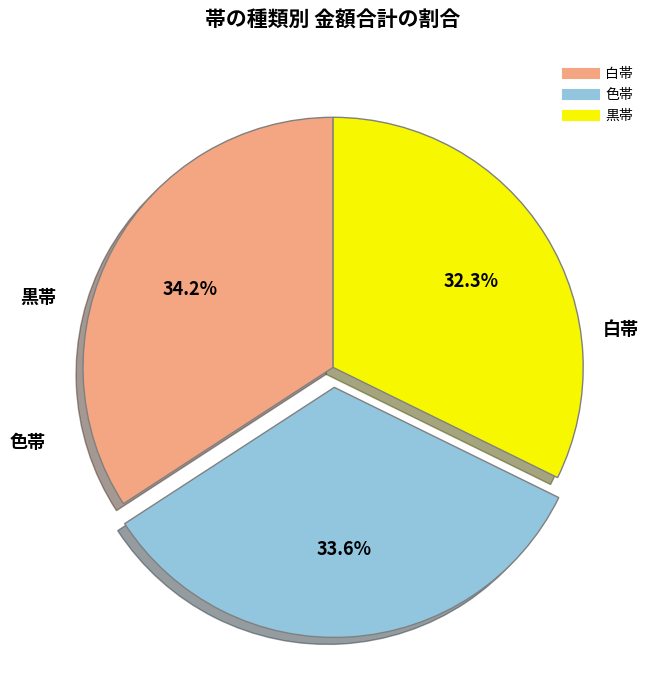

To the nearest percent, what is the difference between the 色帯 and 白帯 slice percentages?

1%